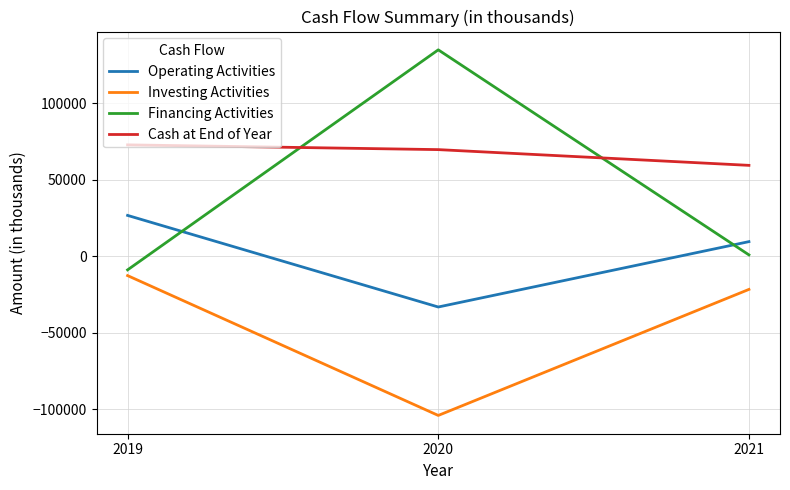

Reading right to left, list all the values displayed in this chart.

Operating Activities: 9502	-33242	26652
Investing Activities: -21735	-104149	-12711
Financing Activities: 836	134917	-8959
Cash at End of Year: 59379	69670	72779